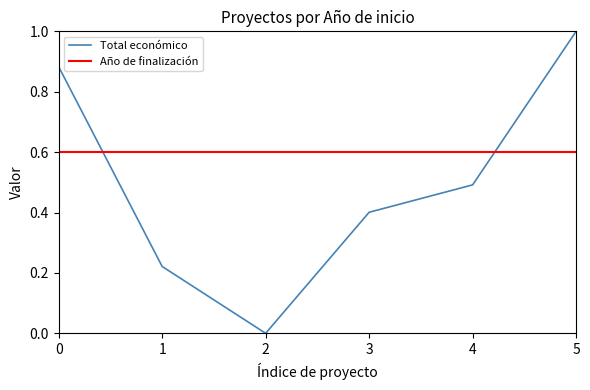

Is this an area chart (filled region under the line)?

No